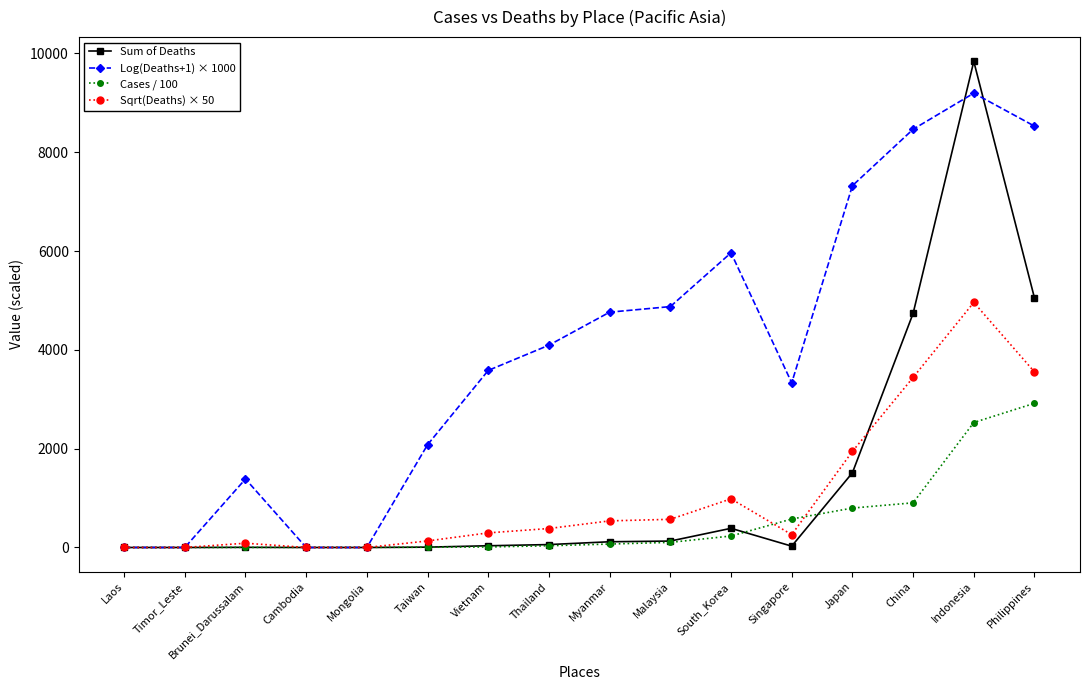

The value of Sqrt(Deaths) × 50 at Laos is -2938.1. True or false?

False